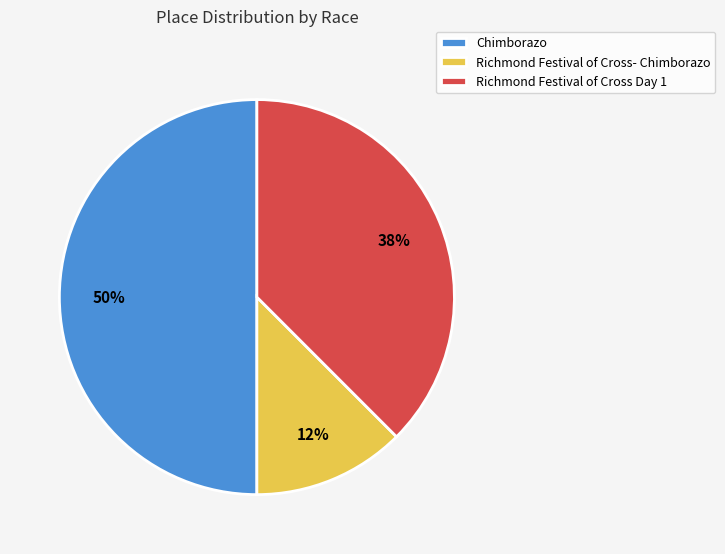

Which has a higher value, Chimborazo or Richmond Festival of Cross Day 1?

Chimborazo